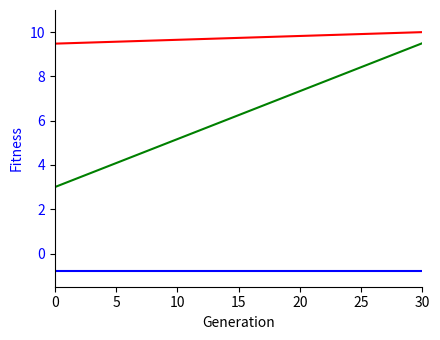

What is the smallest value displayed?

-0.8